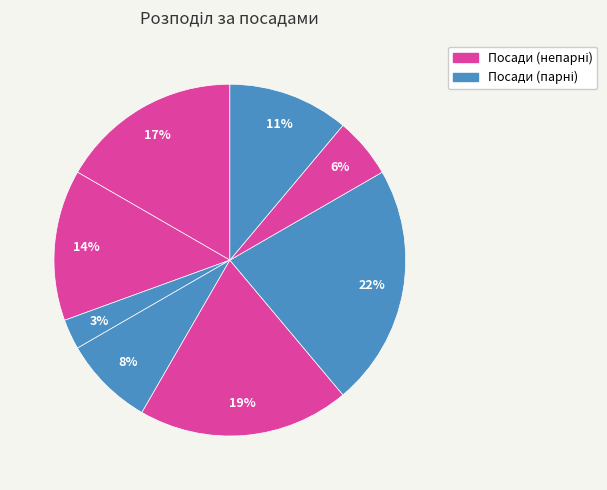

Count the number of slices in the pie.

8